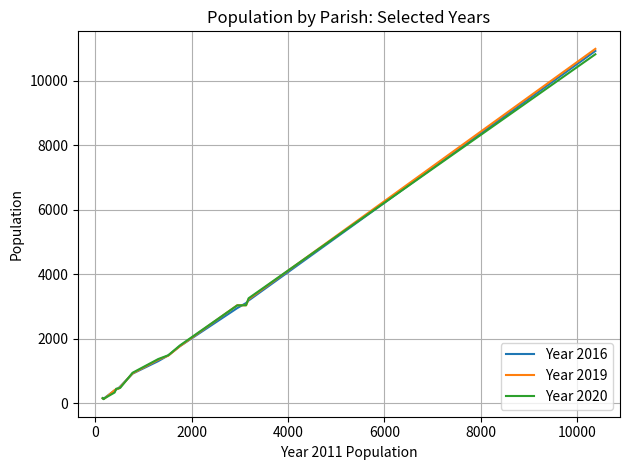

What is the maximum value for Year 2019?

10992